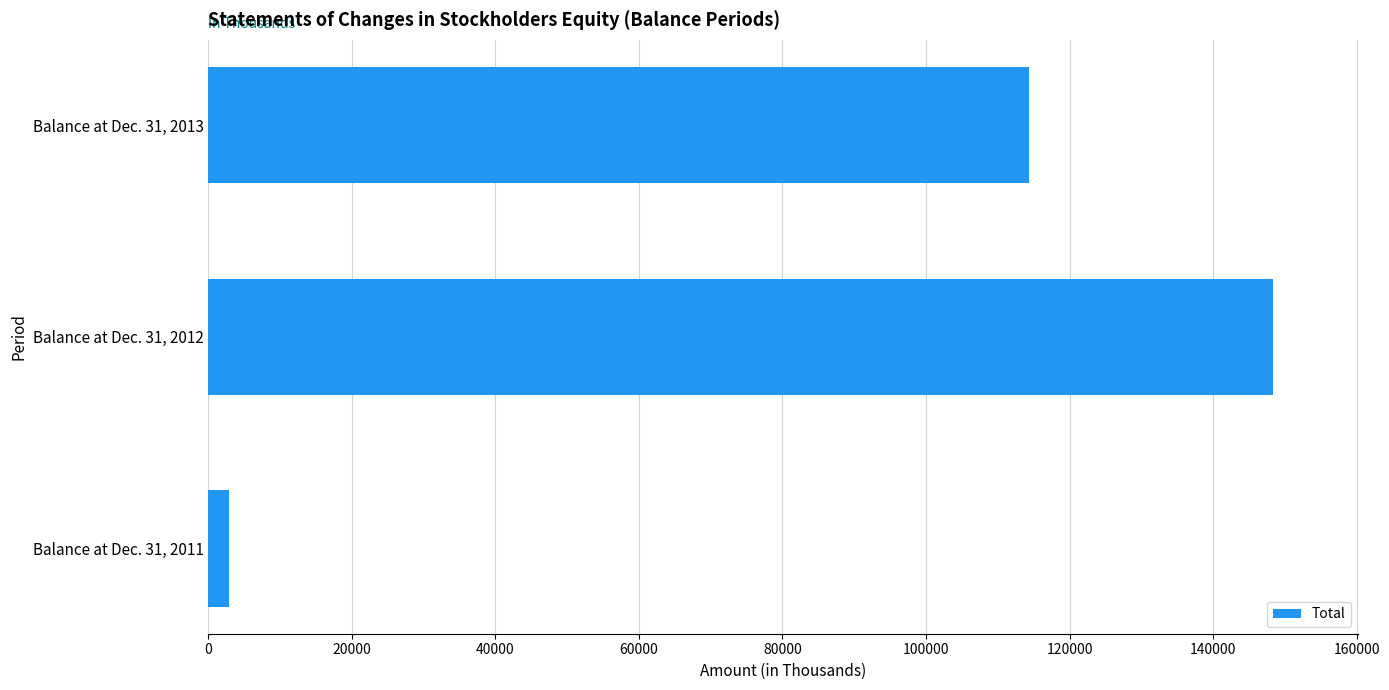

Rank the categories by value from lowest to highest.

Balance at Dec. 31, 2011, Balance at Dec. 31, 2013, Balance at Dec. 31, 2012